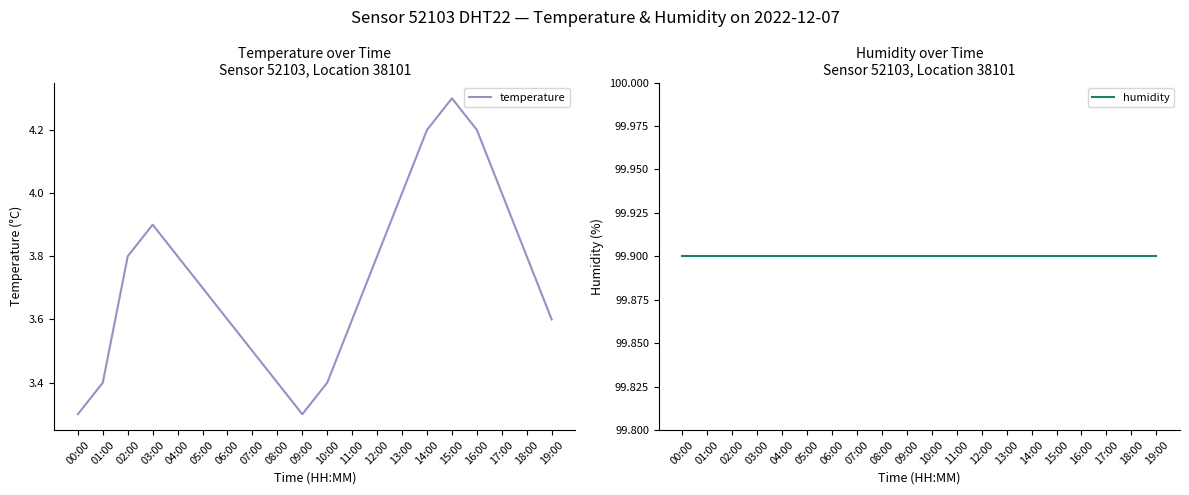

What is the total value across all series at 04:00?

103.7